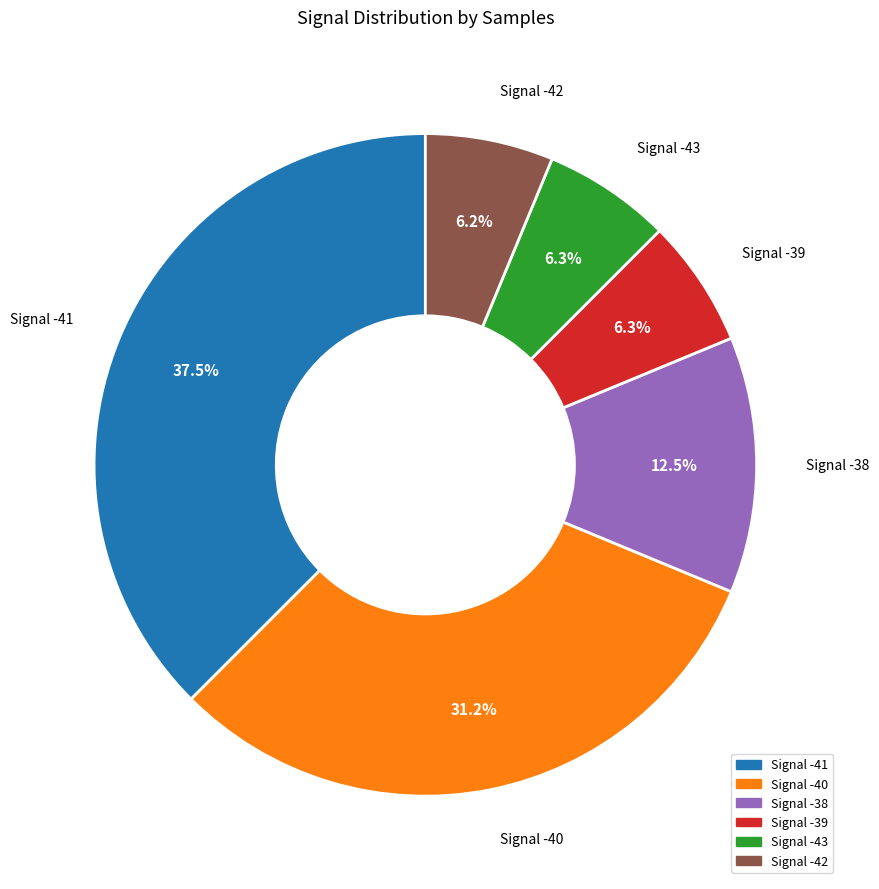

Does any single category account for the majority?

No